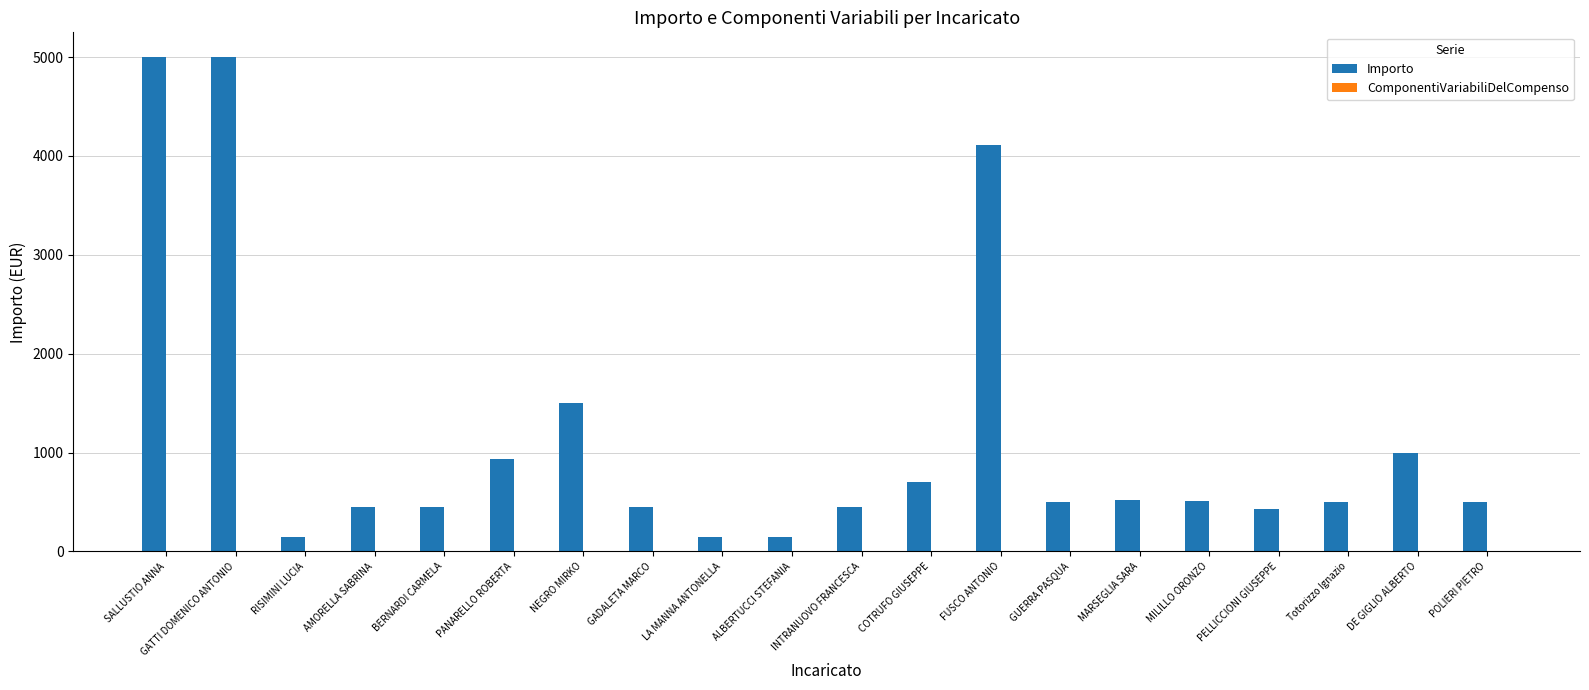

What is the greatest value displayed?

5000.0